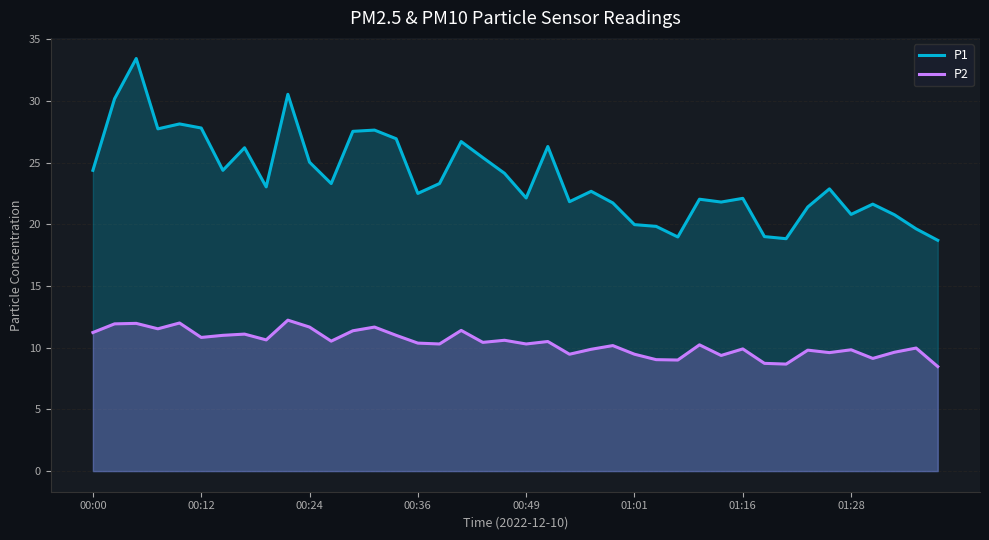

At which label does P1 first exceed 23?

00:00